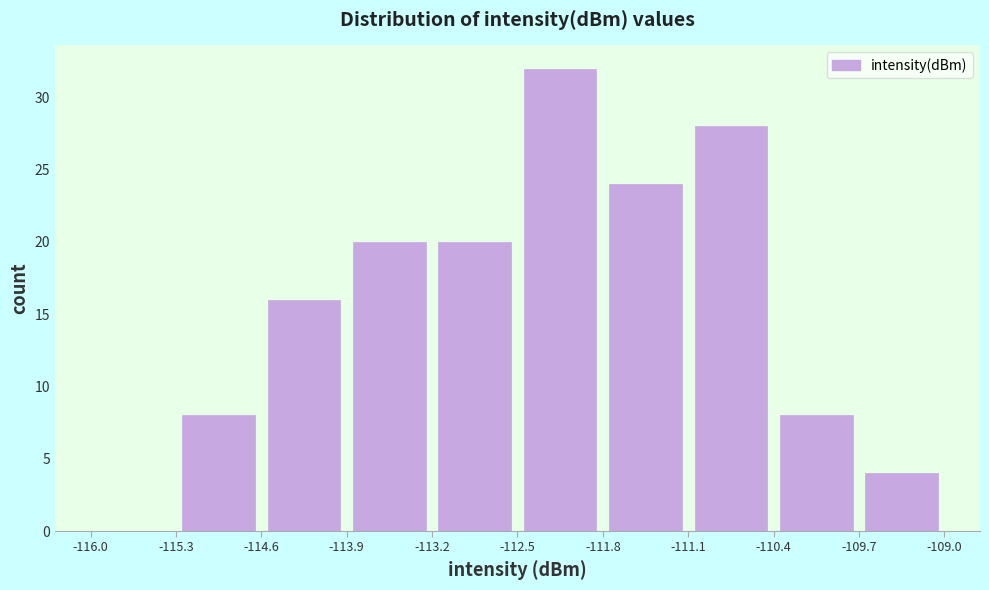

Which range on the x-axis has the tallest bar?

-112.5 to -111.8